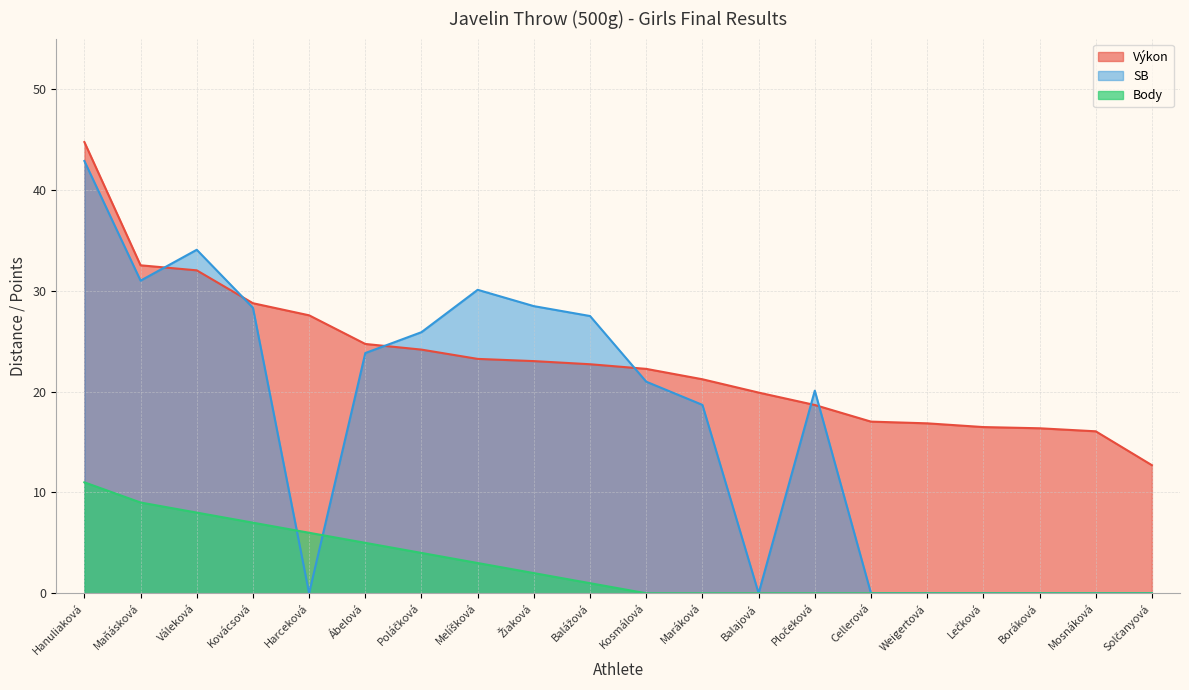

True or false: Výkon and Body cross at least once.

False